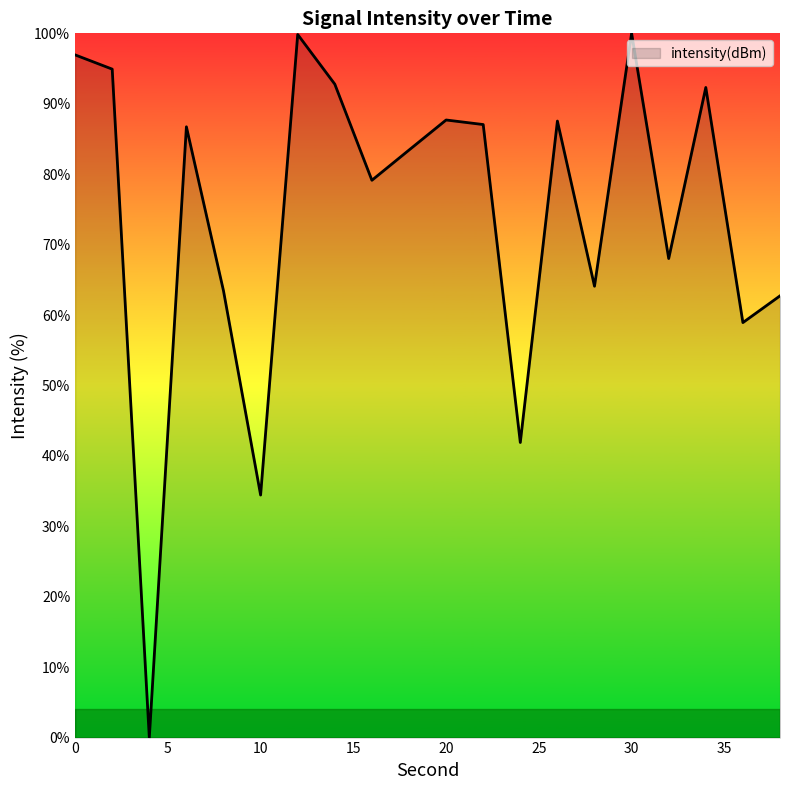

What is the difference between the maximum and minimum values?

100.0